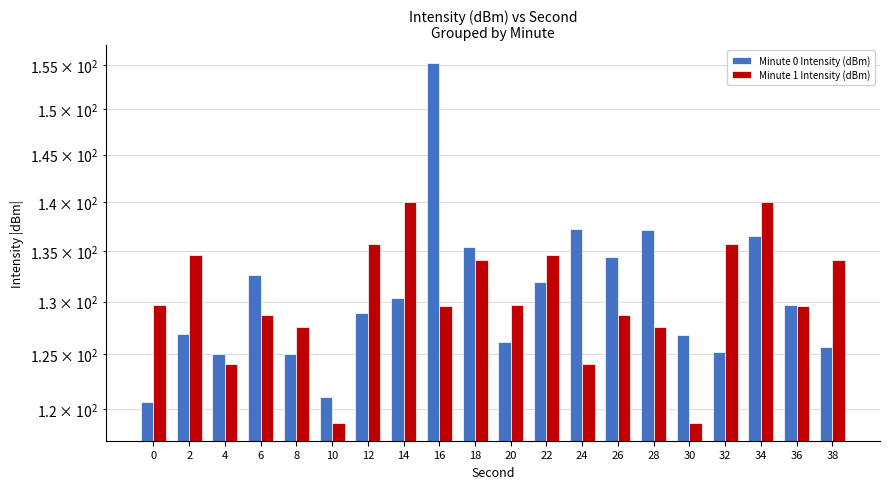

Between 8 and 12, which is larger?

12